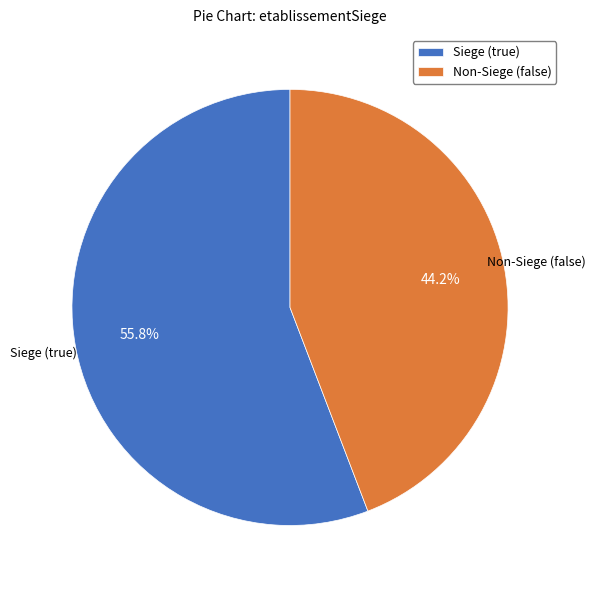

What is the ratio of the value at Non-Siege (false) to the value at Siege (true)?

0.8